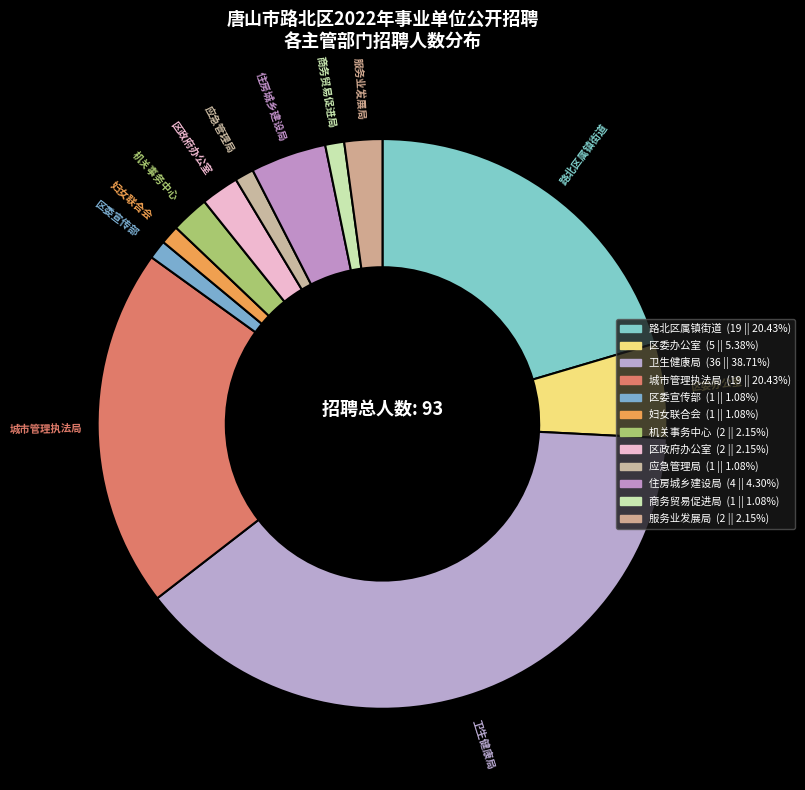

Count the number of slices in the pie.

12